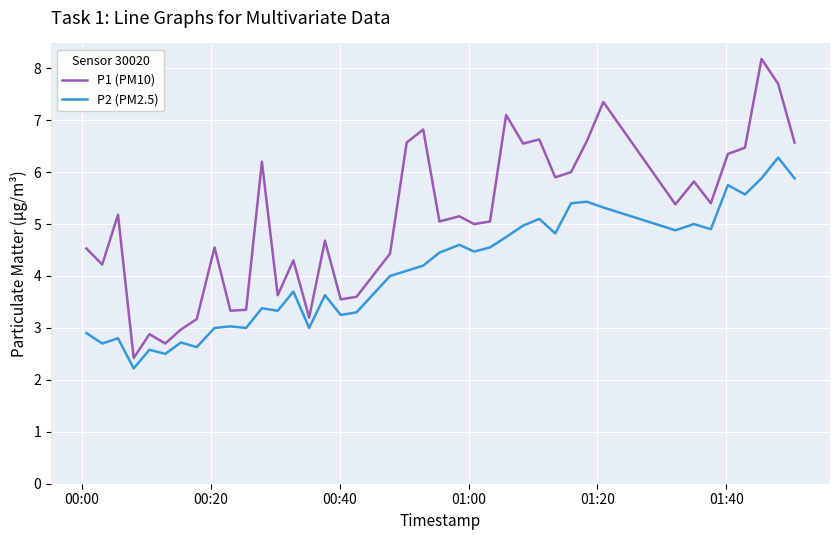

Which series has the widest spread of values?

P1 (PM10)